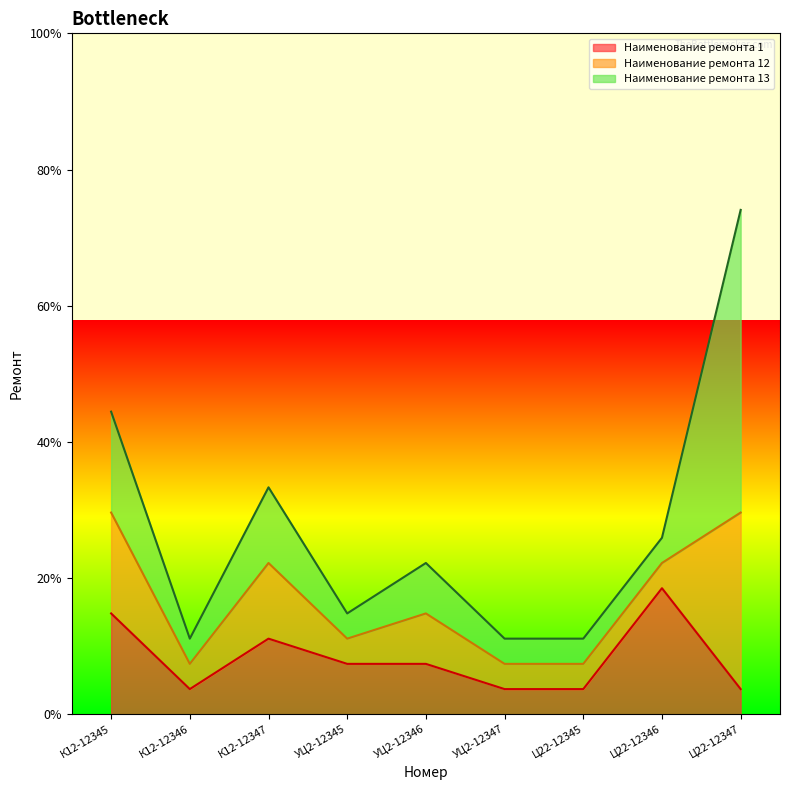

Where is the first local minimum for Наименование ремонта 13?

К12-12346